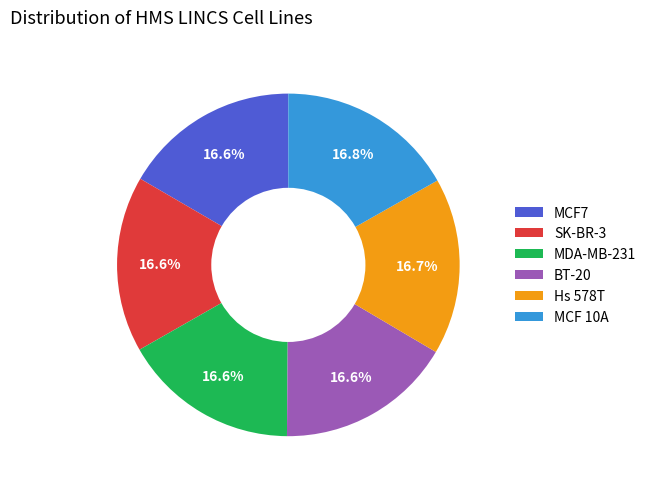

Approximately how many times larger is the value at Hs 578T compared to MCF7?

1.0